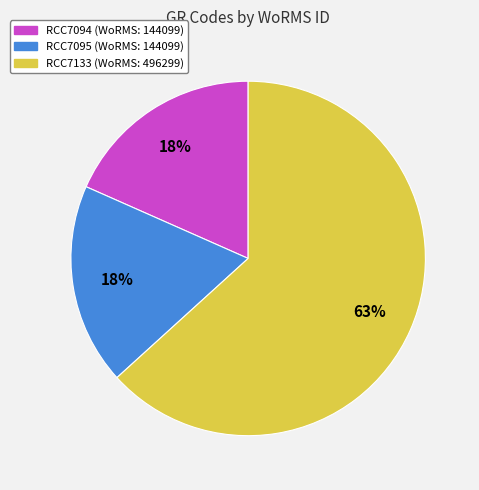

To the nearest percent, what percentage of the pie is RCC7095?

18%